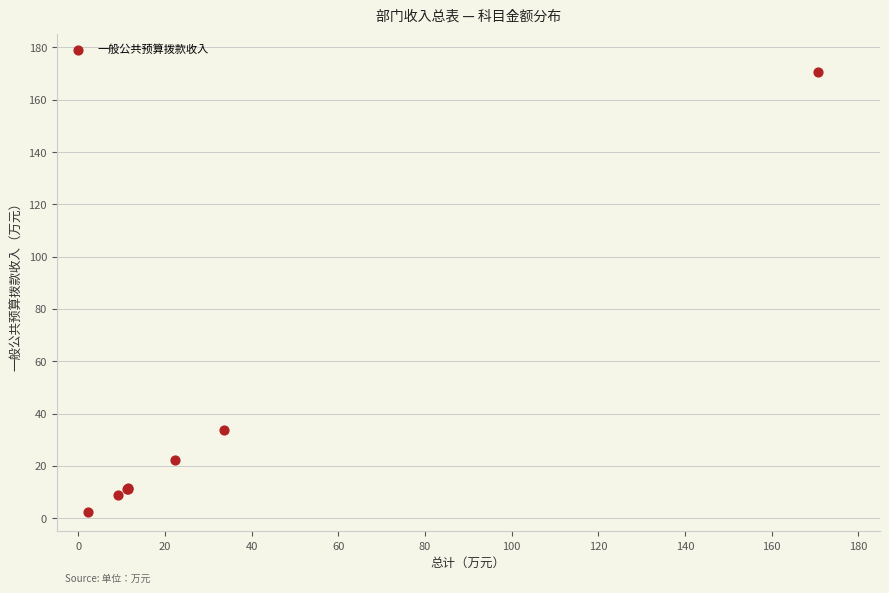

What Y value in the scatter plot is closest to 86?

33.6